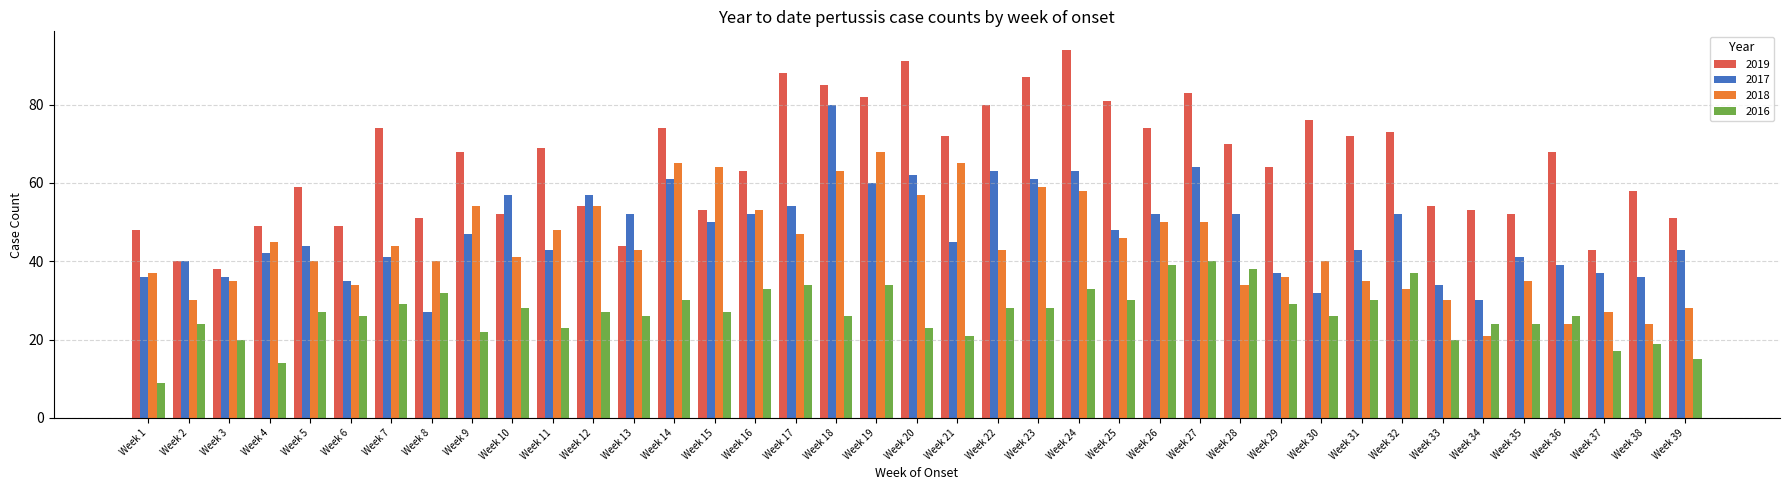

True or false: 2017 has a value of 25 at Week 37.

False